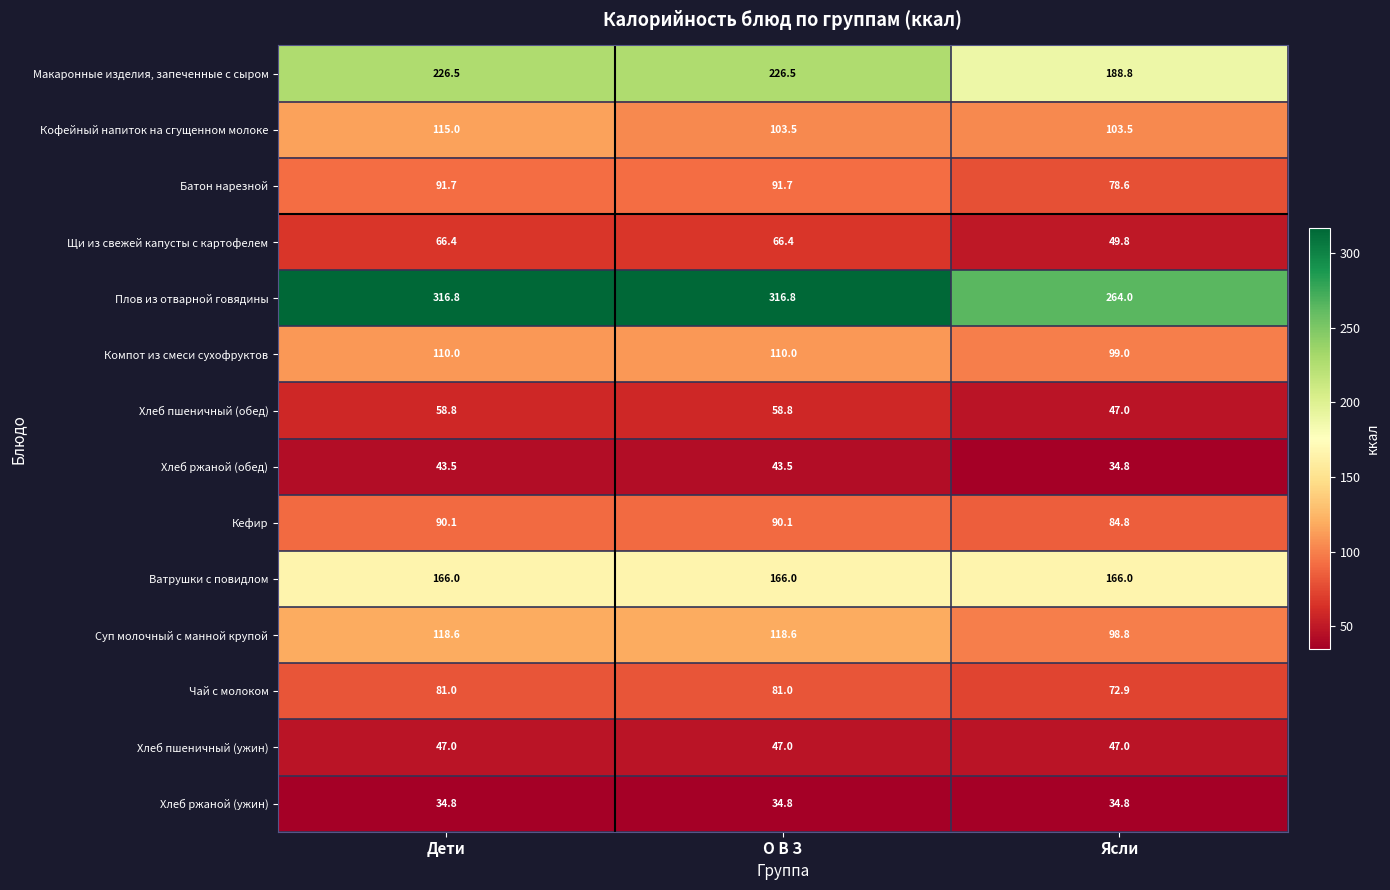

What is the spread (max minus min) of values at Дети?

282.0